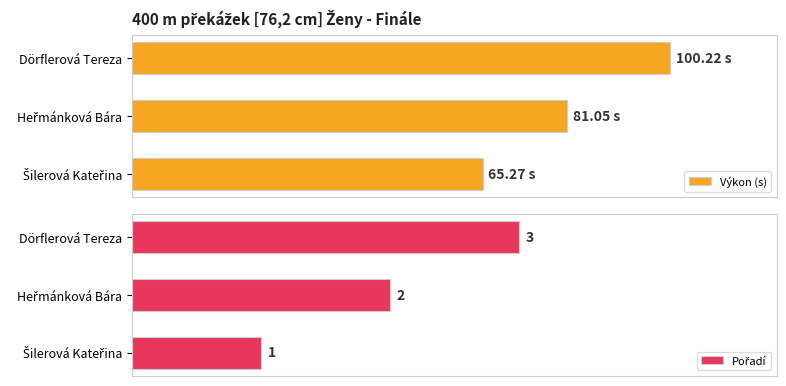

What is the value of the Výkon (s) bar at the 2nd from the left?

81.0